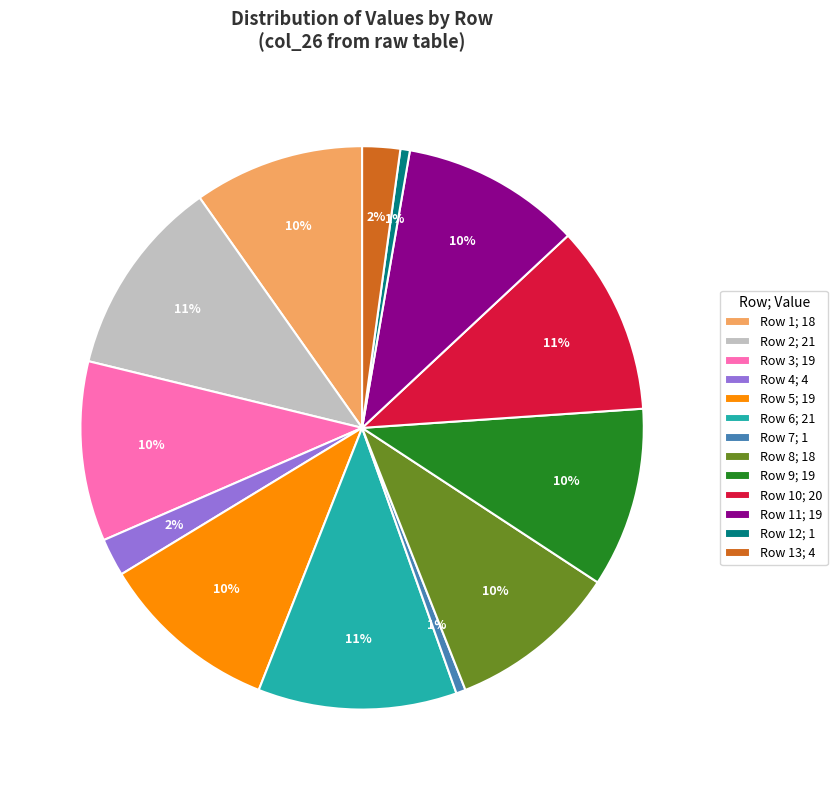

To the nearest percent, what is the average slice percentage?

8%